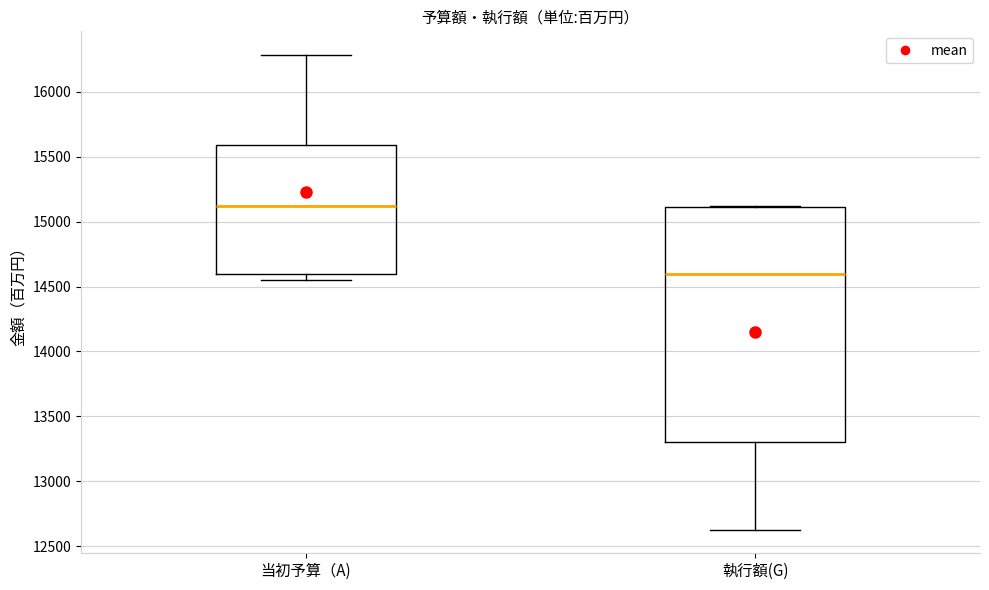

Reading left to right, read every box against the y-axis: the position of its median line, the range the box covers, and the ends of its whiskers. The values are not printed on the chart, so give them approximately, as read against the axis.

当初予算（A): median 15100, box 14600 to 15600, whiskers 14550 to 16300
執行額(G): median 14600, box 13300 to 15100, whiskers 12650 to 15100